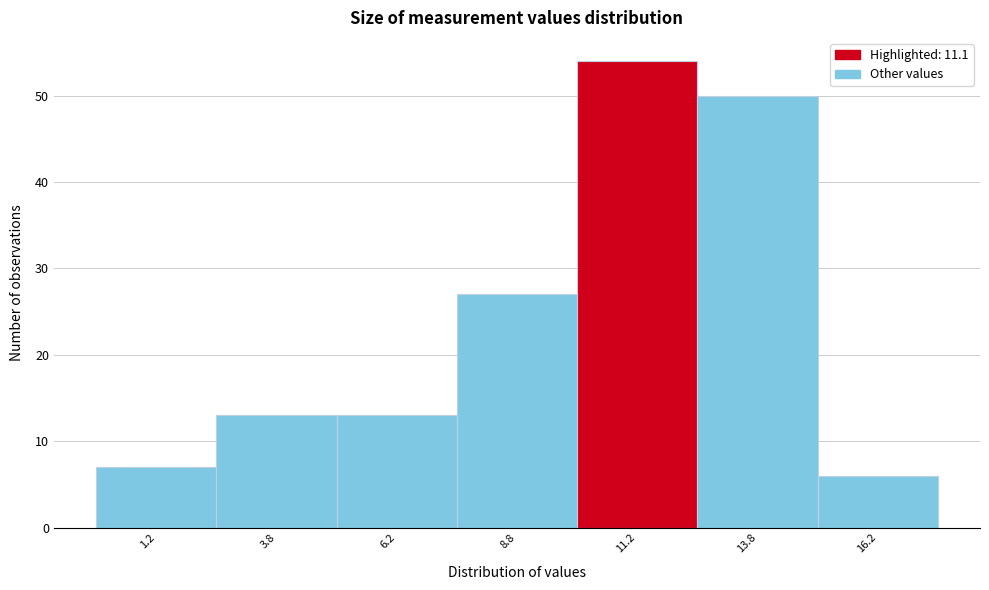

How tall is the bar that spans 7.5 to 10.0 on the x-axis? The values are not printed on the chart, so give them approximately, as read against the axis.

27